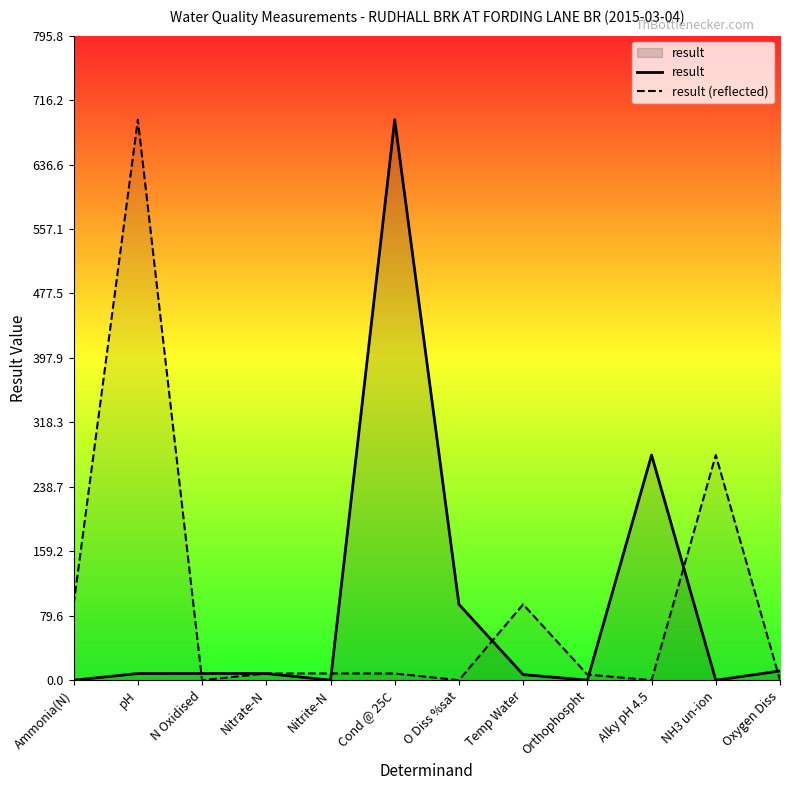

What position from the left is Orthophospht?

9